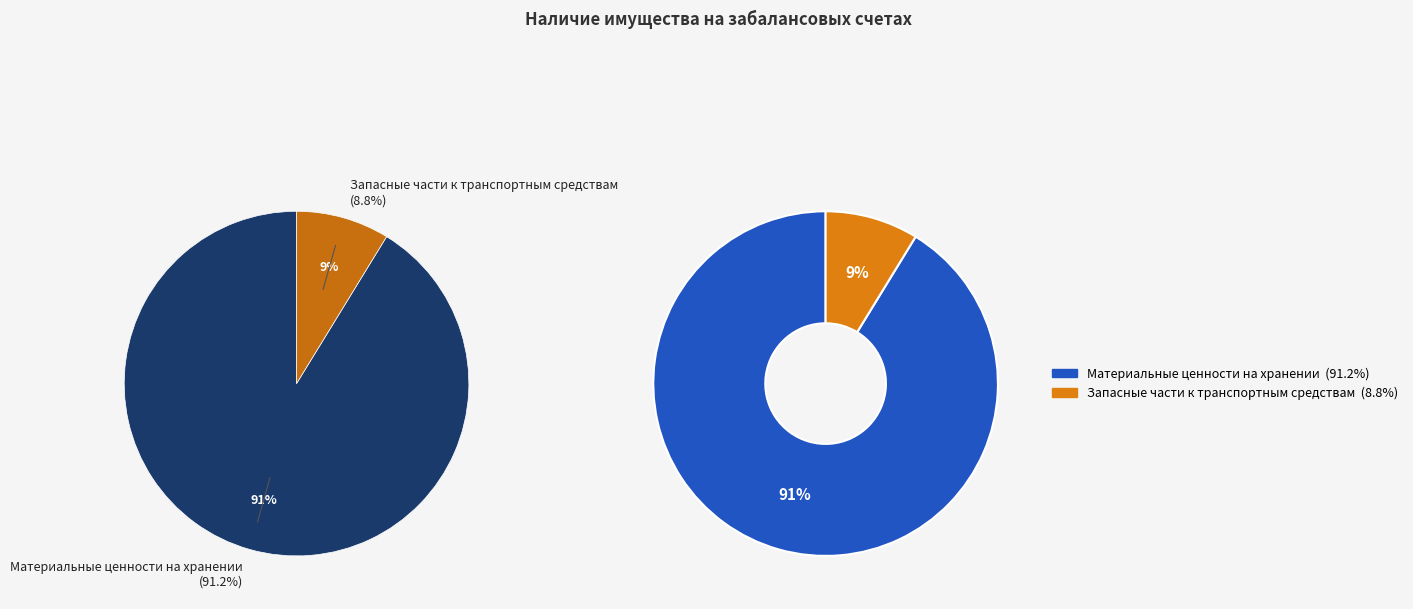

Count the number of slices in the pie.

2